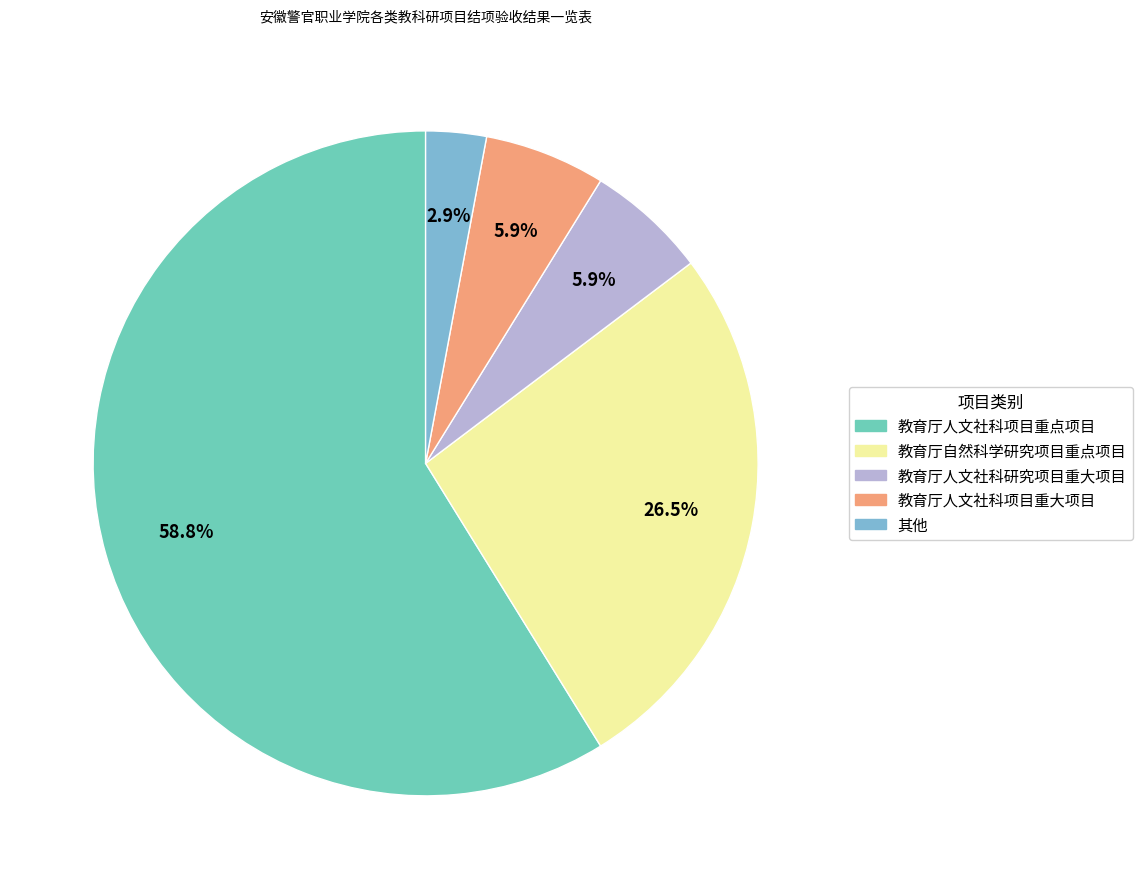

What percentage is NOT represented by 教育厅人文社科项目重大项目?

94.1%